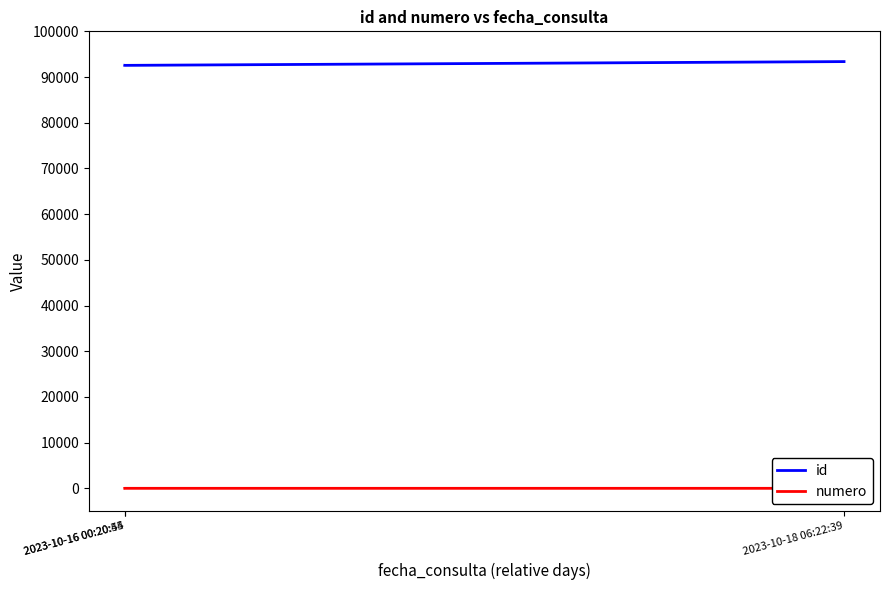

Between 2023-10-16 00:20:44 and 2023-10-16 00:20:55, which series saw the biggest shift?

id